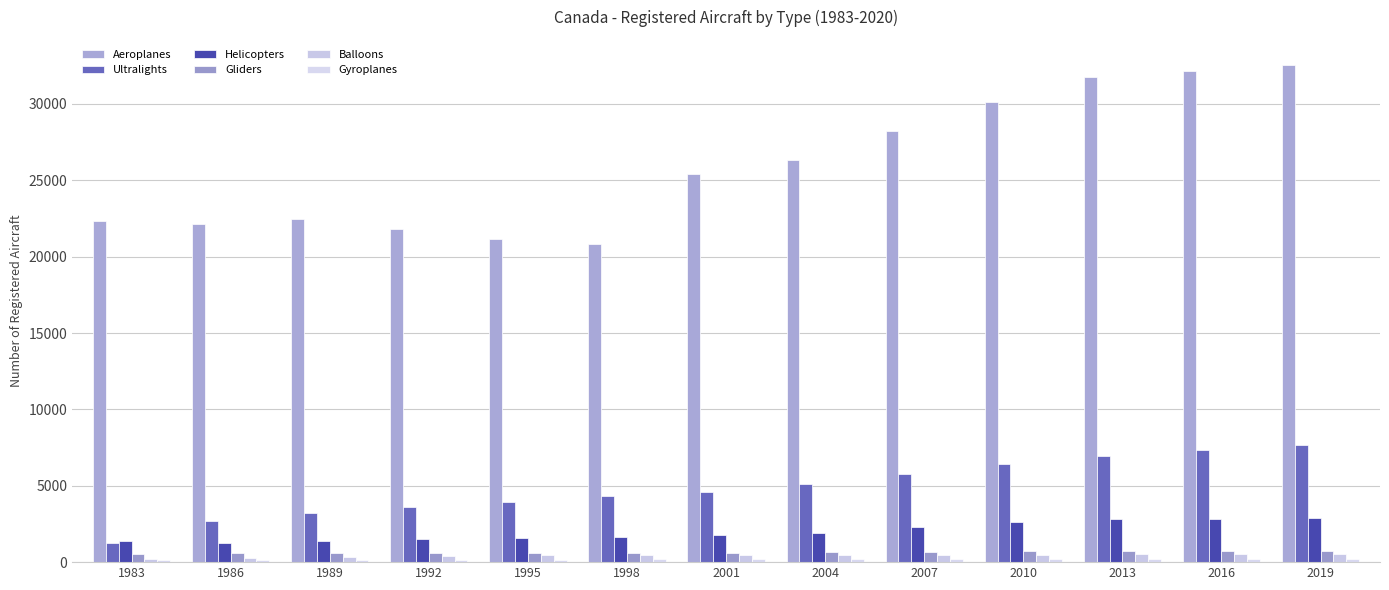

Between 1989 and 2004, which is larger?

2004